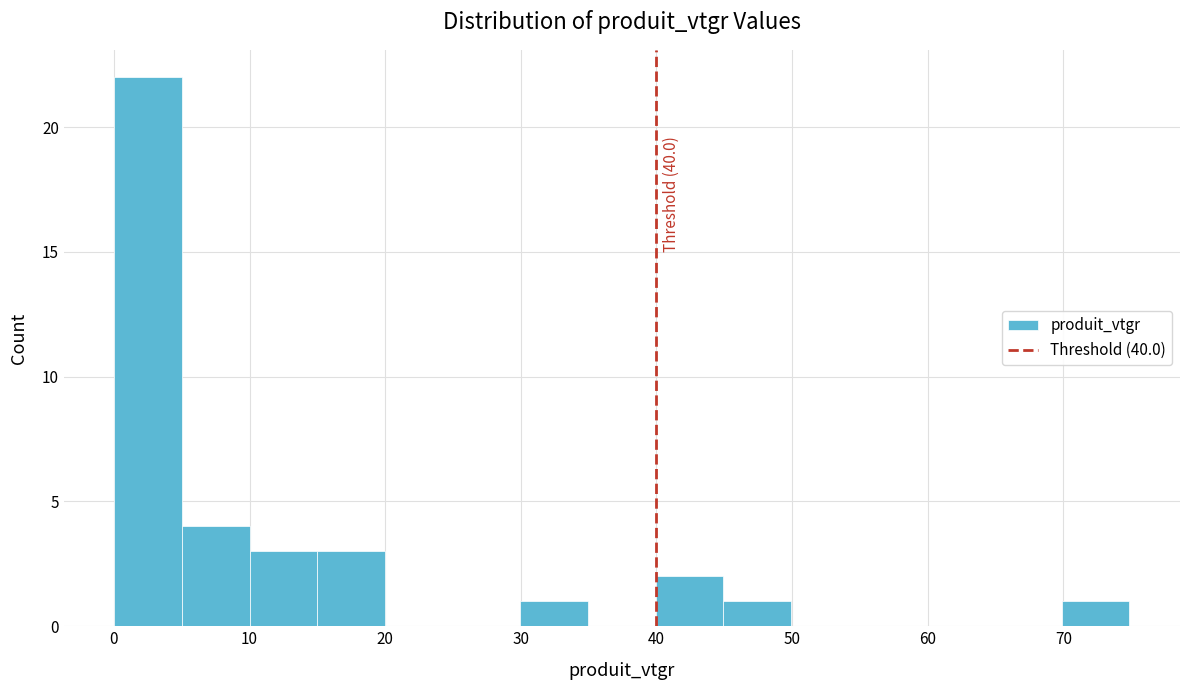

Over which range of the x-axis is the bar tallest?

0 to 5